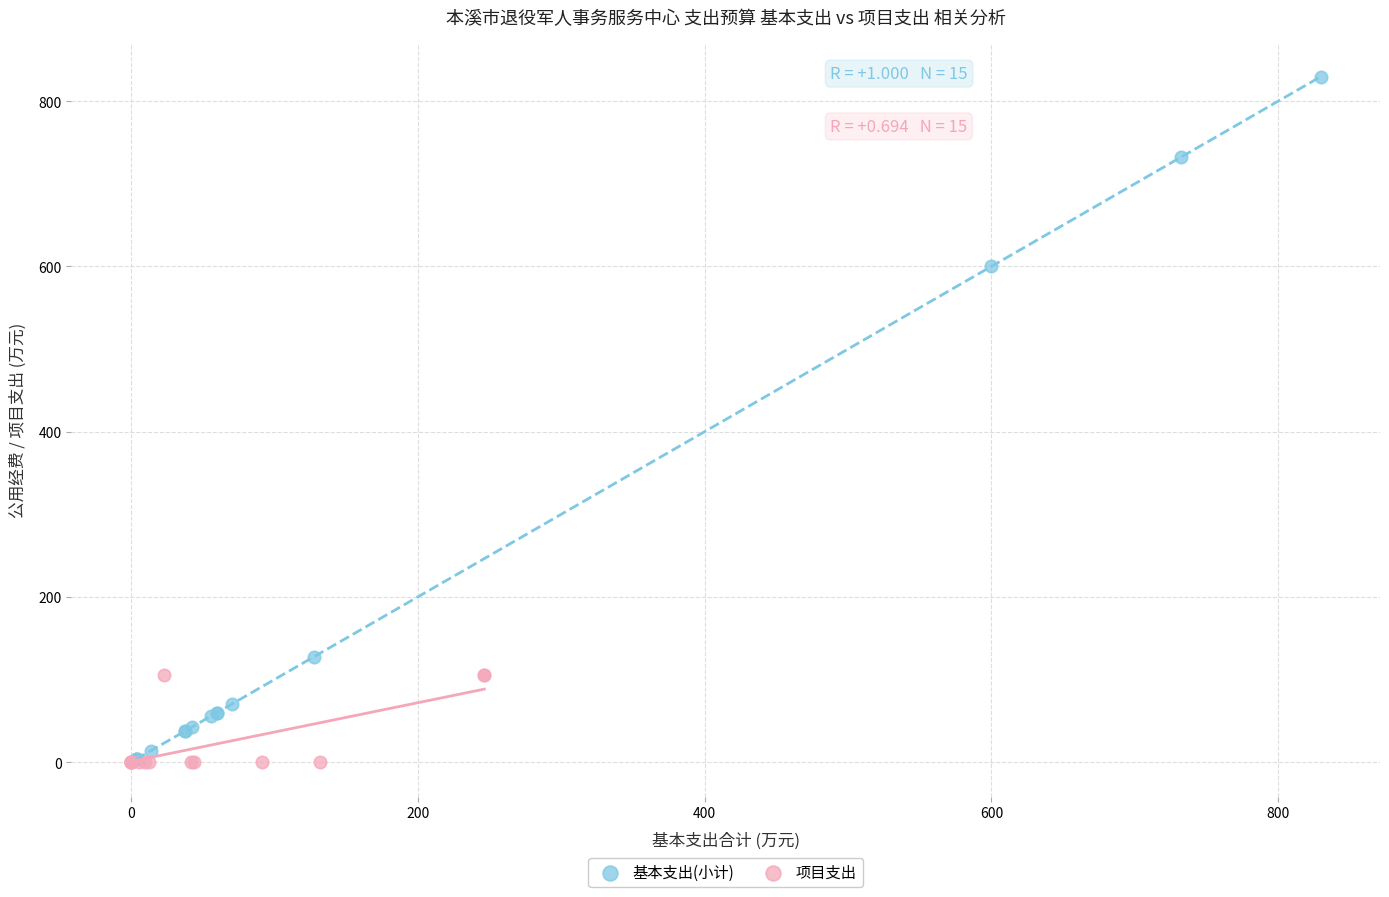

What are all the series names shown in the legend?

基本支出(小计), 项目支出